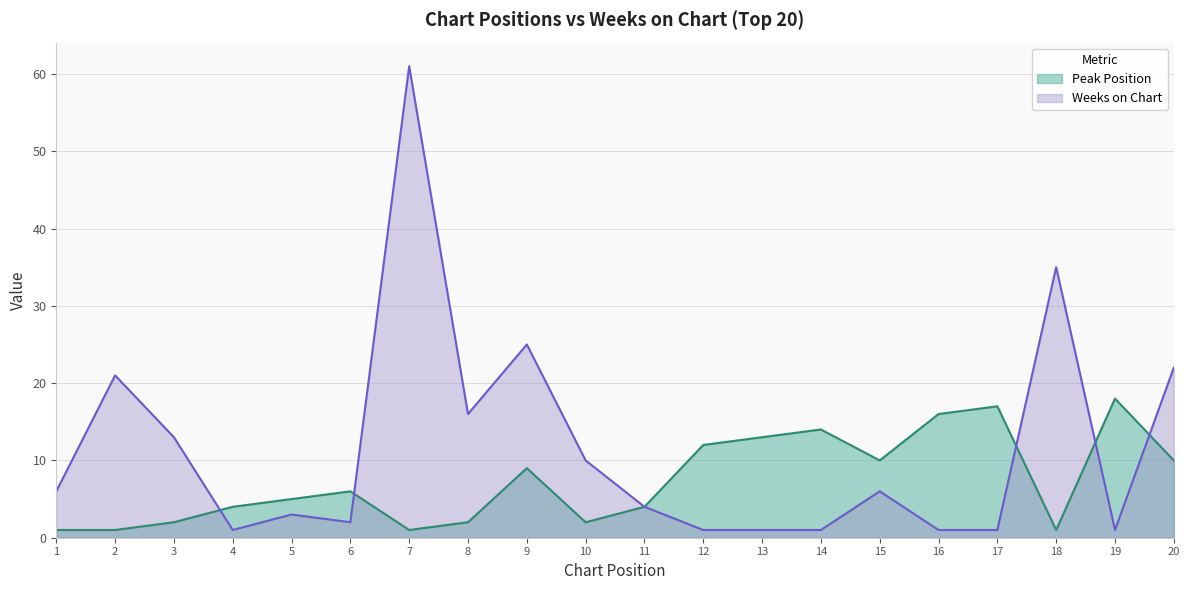

Which series changed the most between 6 and 19?

Peak Position (line)